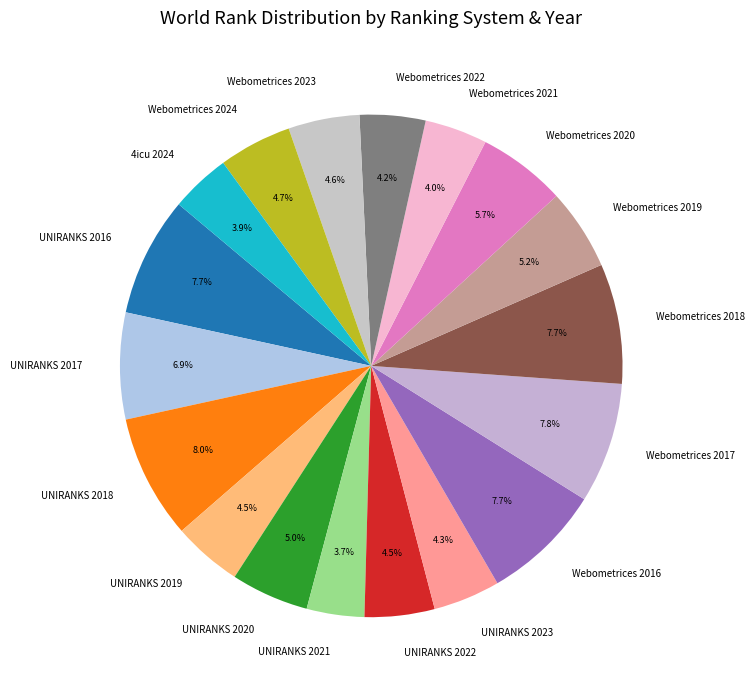

Which has a higher value, Webometrices 2022 or UNIRANKS 2017?

UNIRANKS 2017